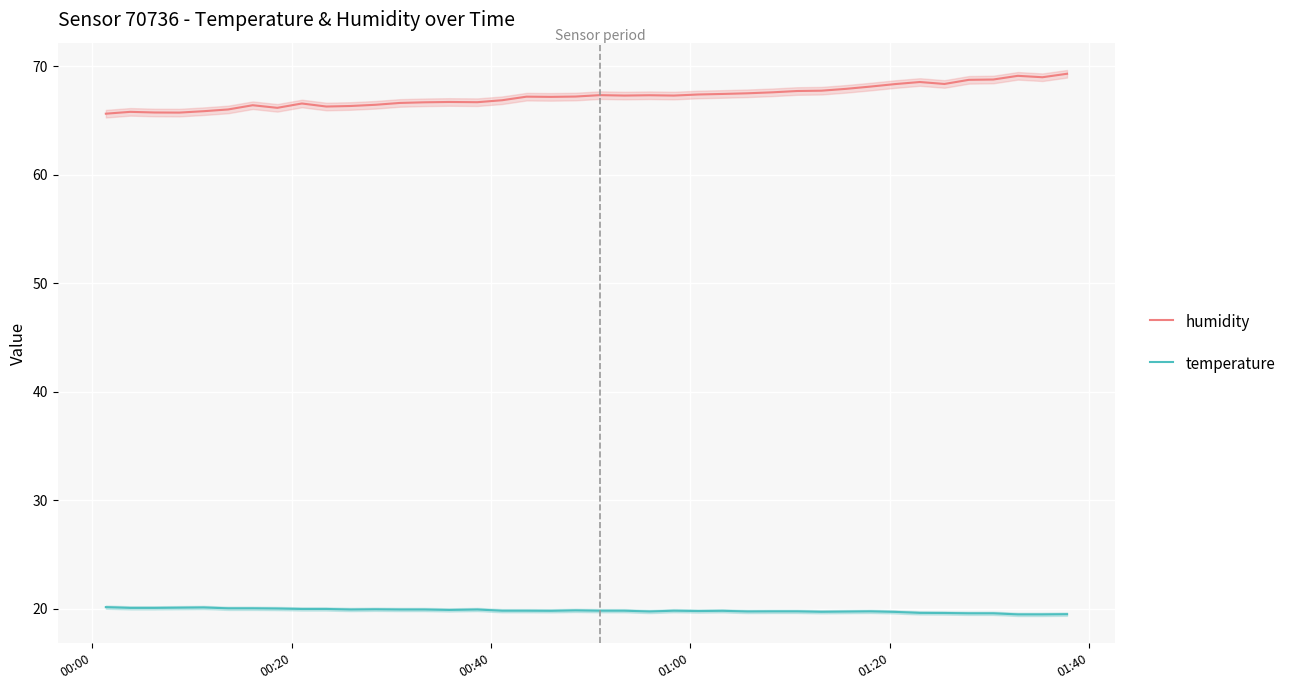

True or false: humidity and temperature intersect in this chart.

False